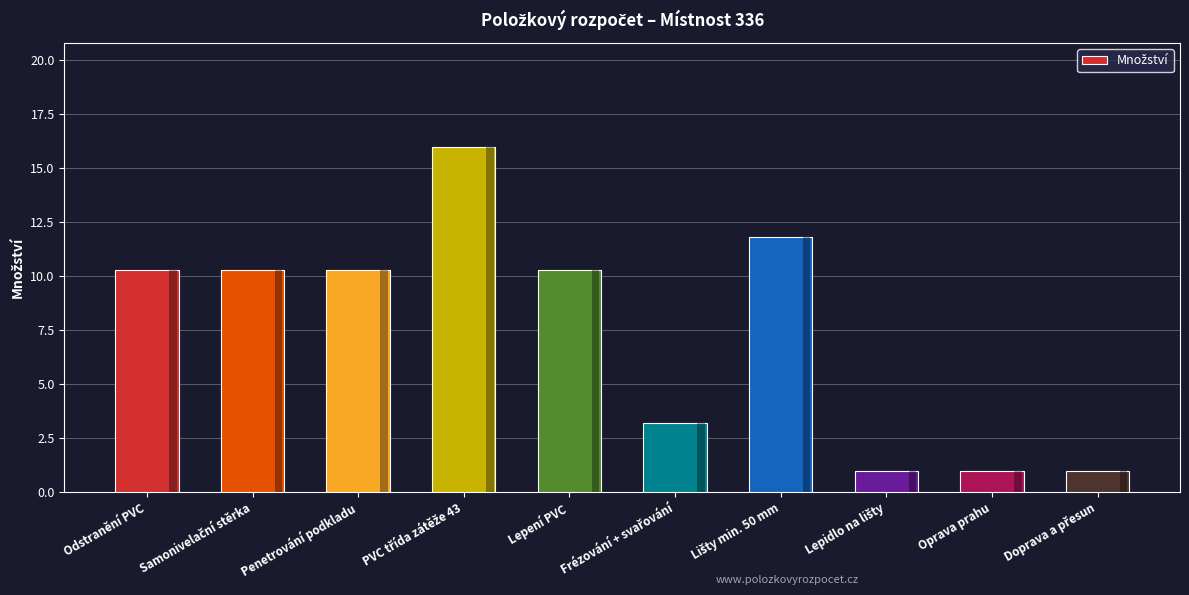

Read the value at Penetrování podkladu.

10.3